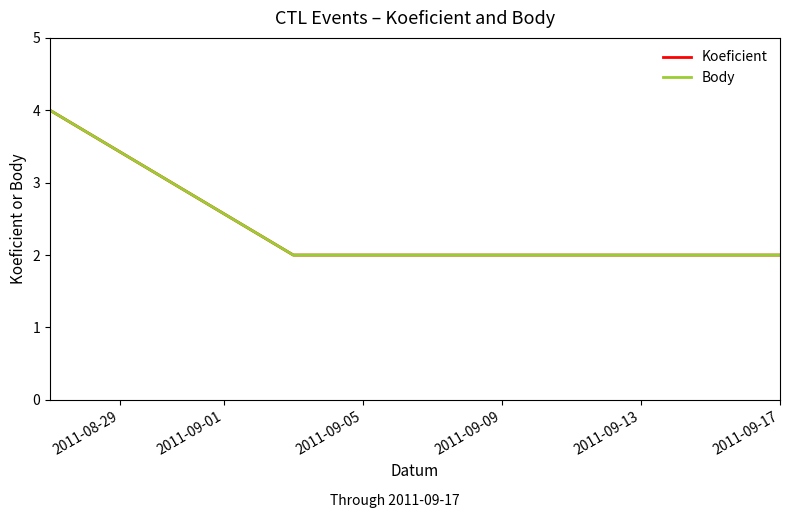

Does the chart display data point markers on the line(s)?

No